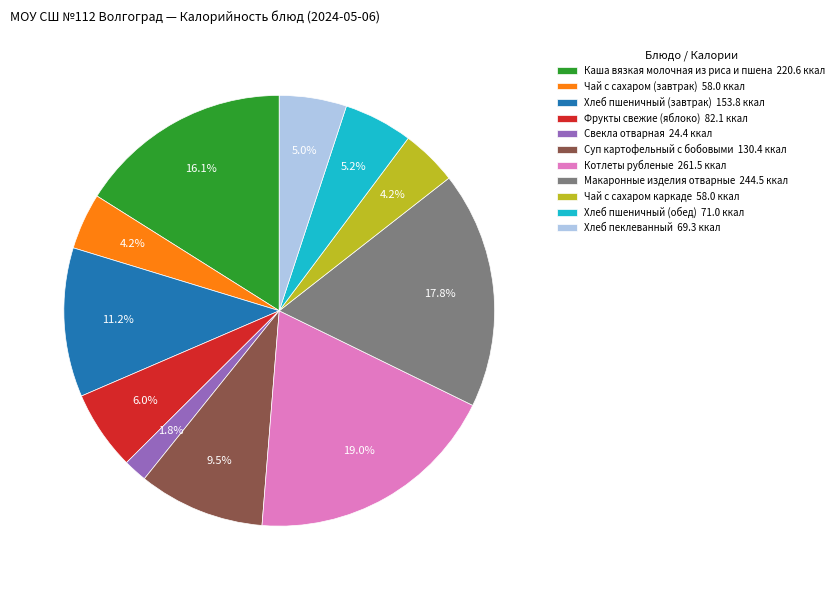

What percentage is NOT represented by Суп картофельный с бобовыми?

90.5%